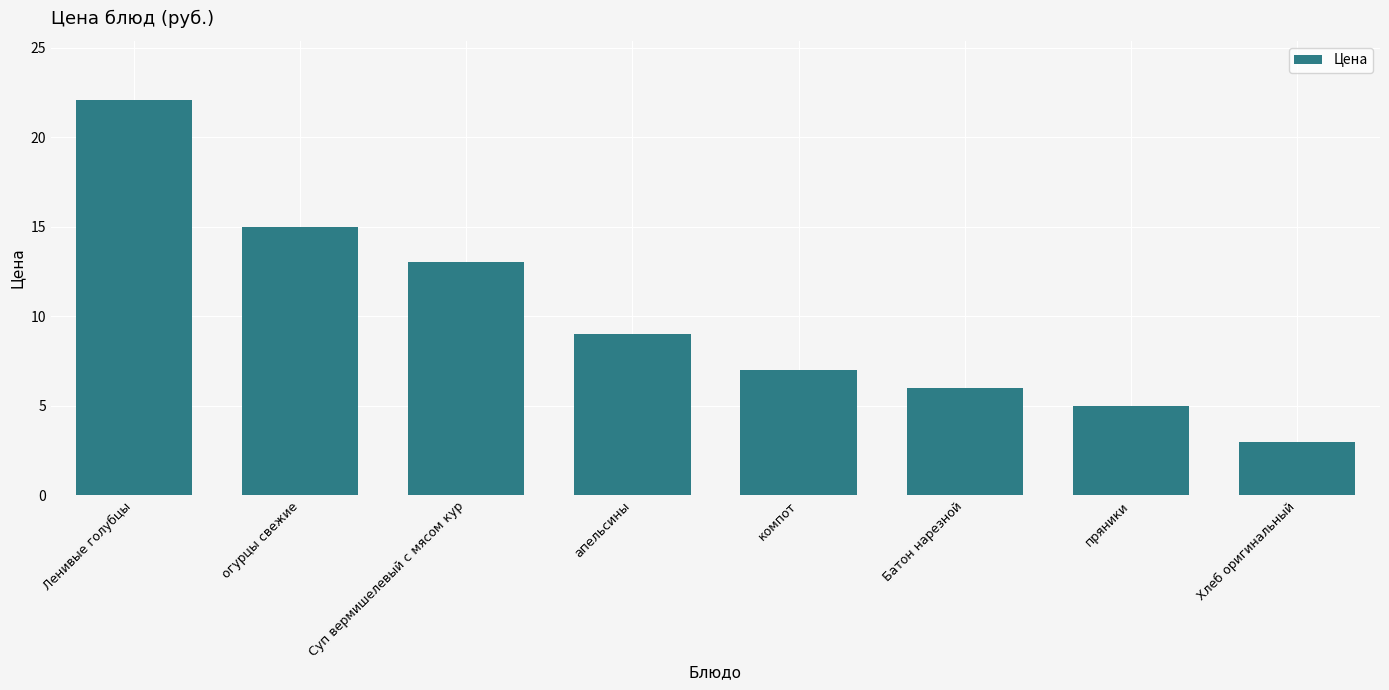

Which category has the lowest value across all series?

Хлеб оригинальный